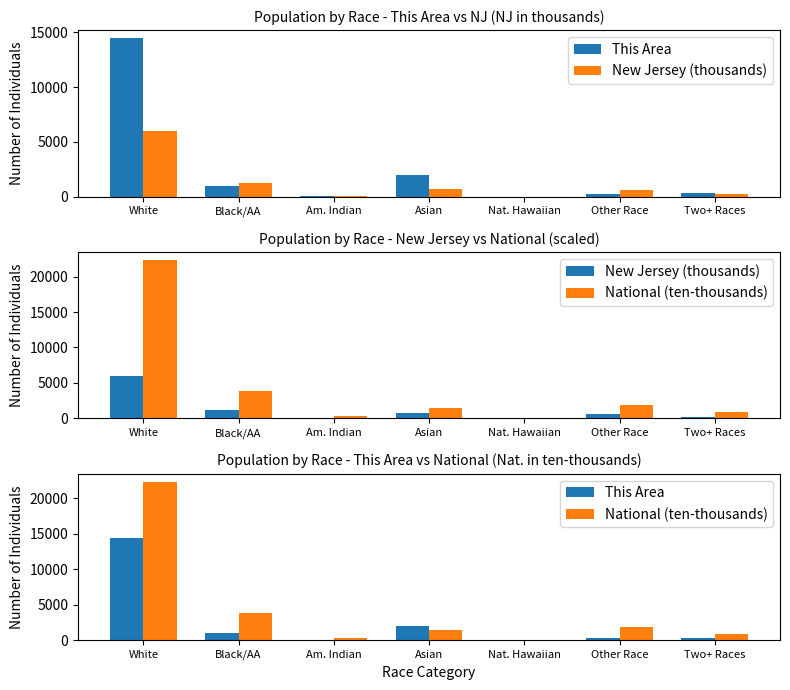

Reading left to right, extract all data points from this chart.

This Area: White=14471.0	Black/AA=962.0	Am. Indian=24.0	Asian=1940.0	Nat. Hawaiian=8.0	Other Race=278.0	Two+ Races=353.0
New Jersey (thousands): White=6029.2	Black/AA=1204.8	Am. Indian=29.0	Asian=725.7	Nat. Hawaiian=3.0	Other Race=559.7	Two+ Races=240.3
National (ten-thousands): White=22355.3	Black/AA=3892.9	Am. Indian=293.2	Asian=1467.4	Nat. Hawaiian=54.0	Other Race=1910.7	Two+ Races=900.9